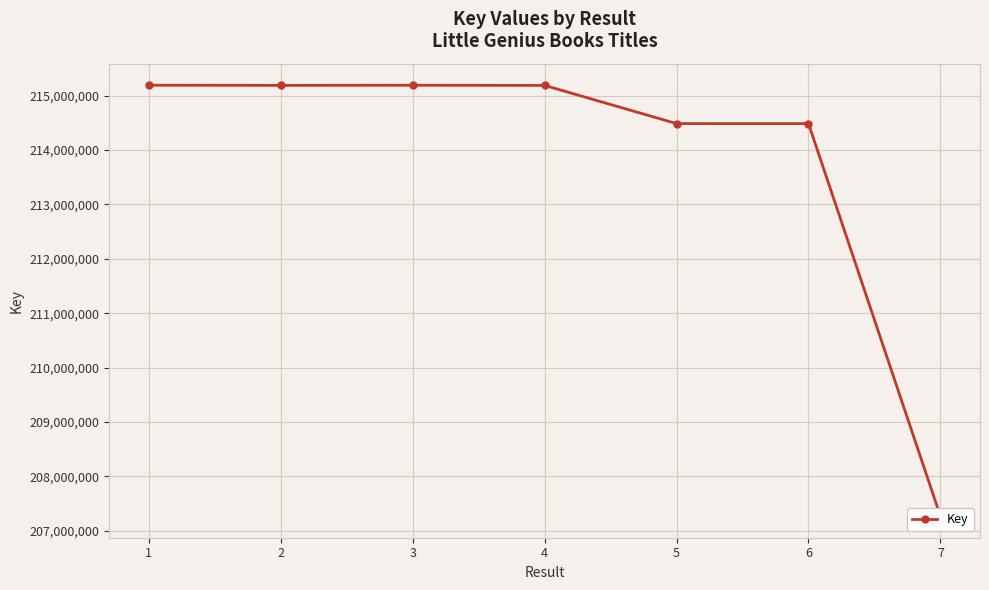

Reading left to right, what are all the values shown in this chart?

1=215189309	2=215186173	3=215188698	4=215185342	5=214484304	6=214484057	7=207269429